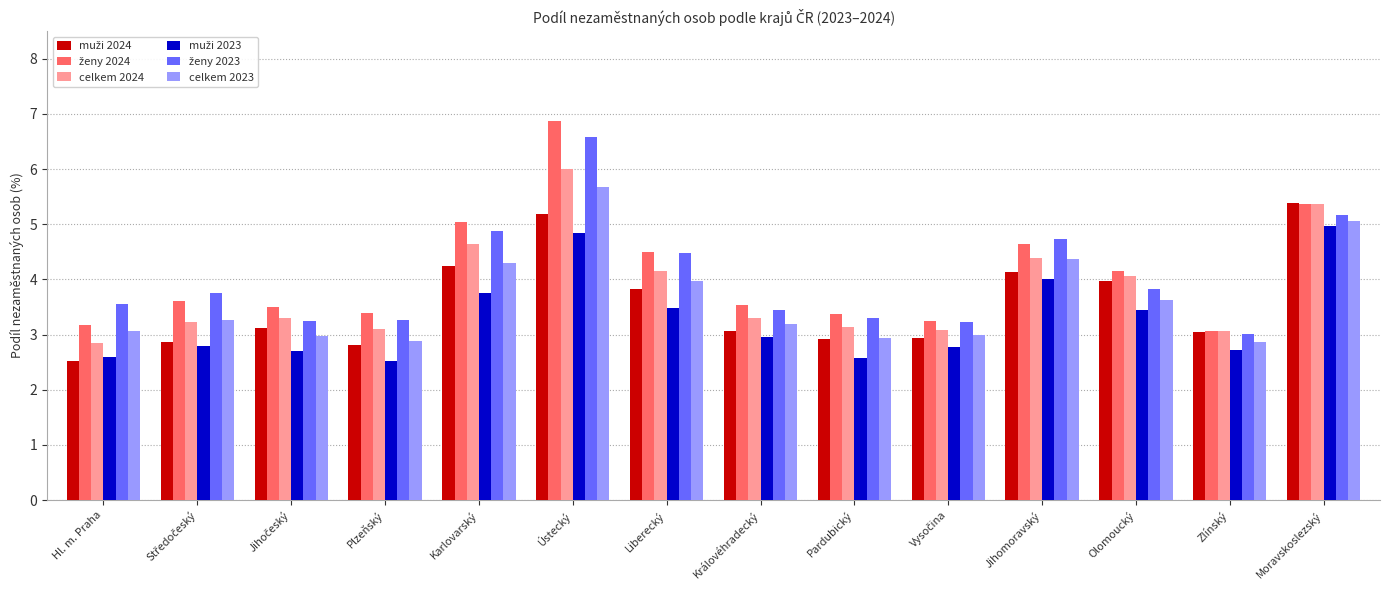

At which label does celkem 2024 reach its peak?

Ústecký